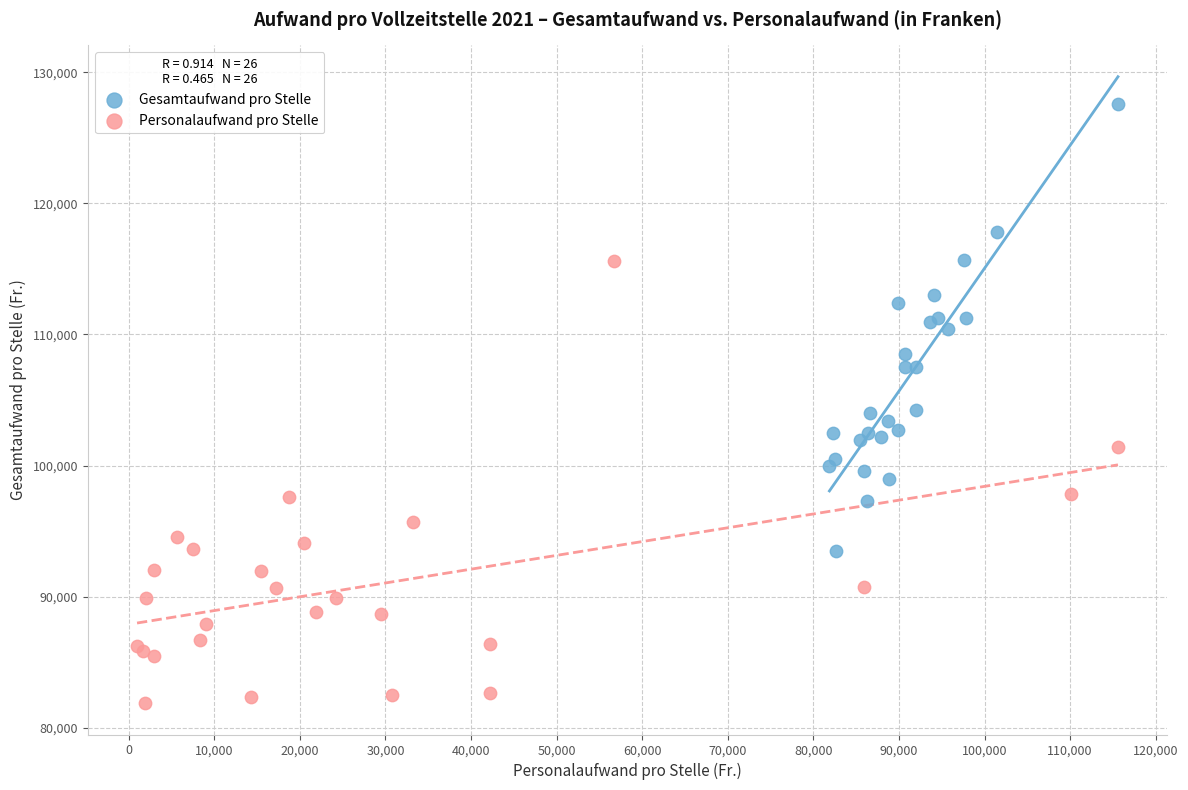

Which series reaches the maximum Y coordinate?

Gesamtaufwand pro Stelle